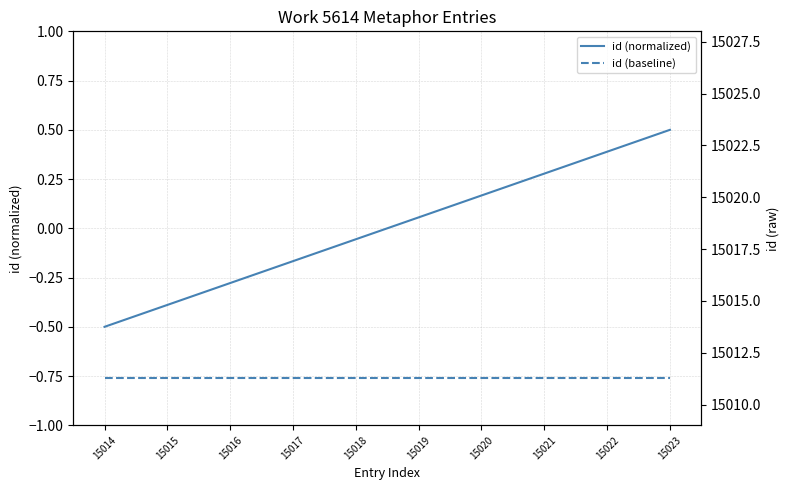

True or false: id (normalized) has a value of 0.4 at 15022.

True